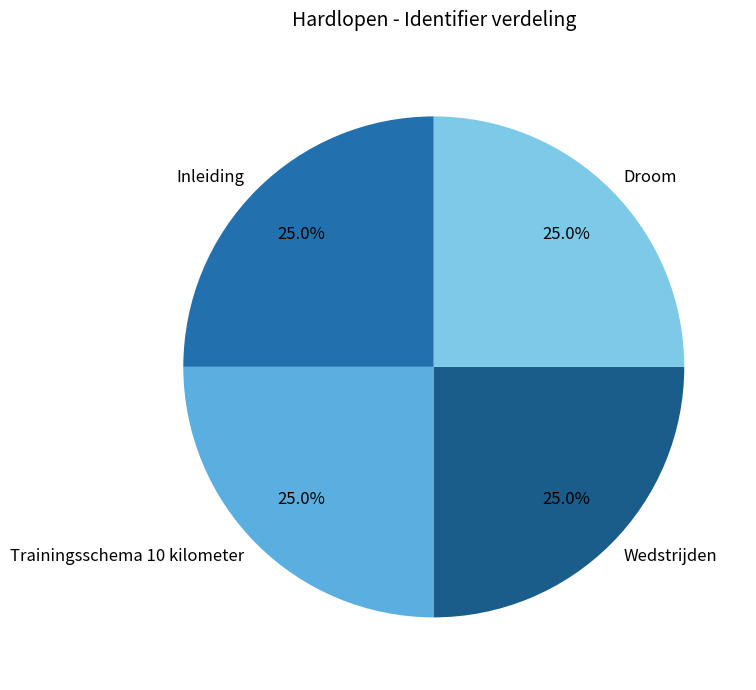

Approximately how many times larger is the value at Trainingsschema 10 kilometer compared to Droom?

1.0